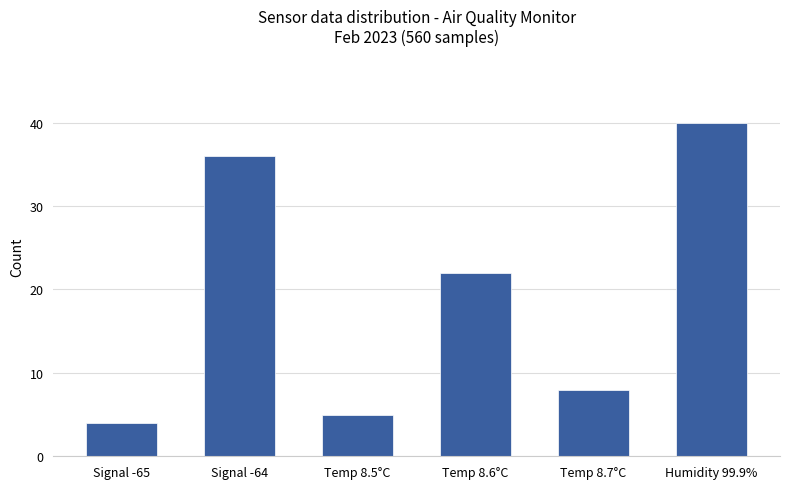

What is the ratio of the value at Signal -64 to the value at Temp 8.5°C?

7.2